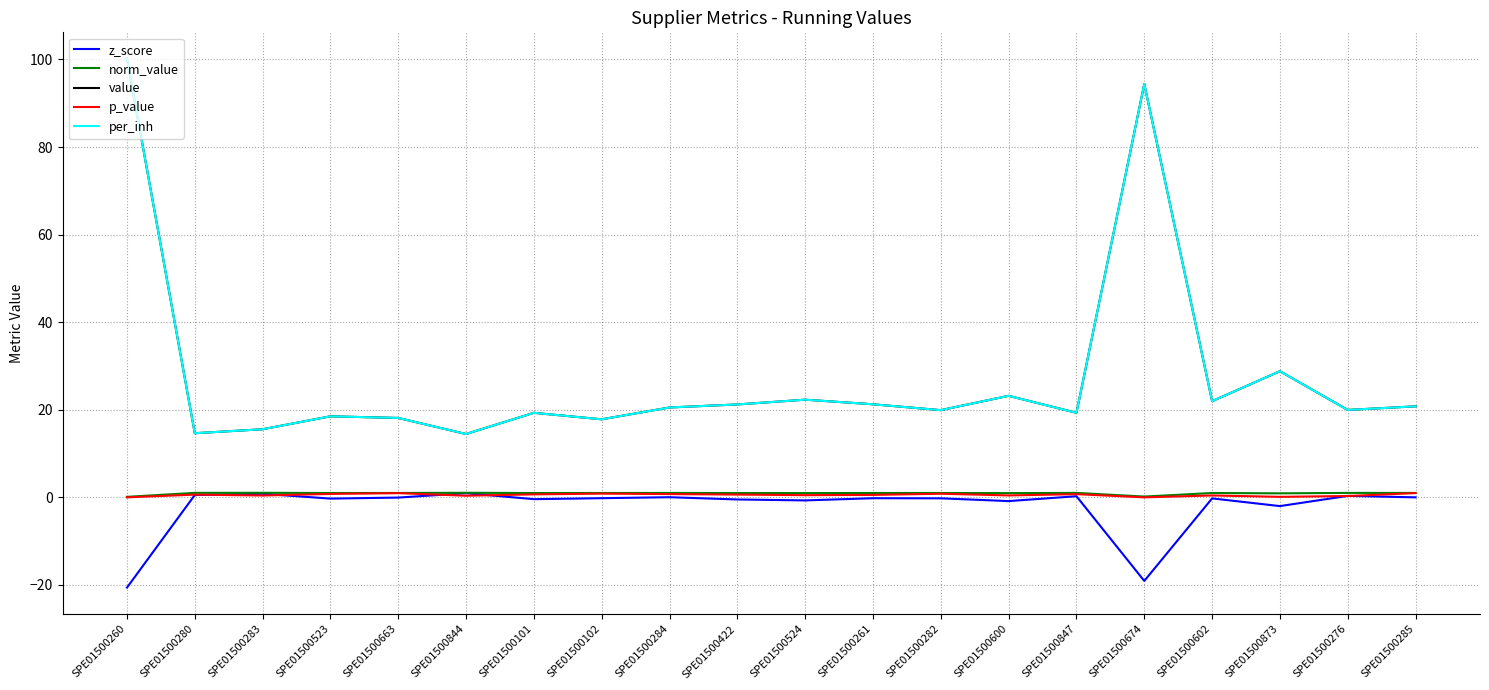

What is the value of the z_score point at the 4th from the left?

-0.3